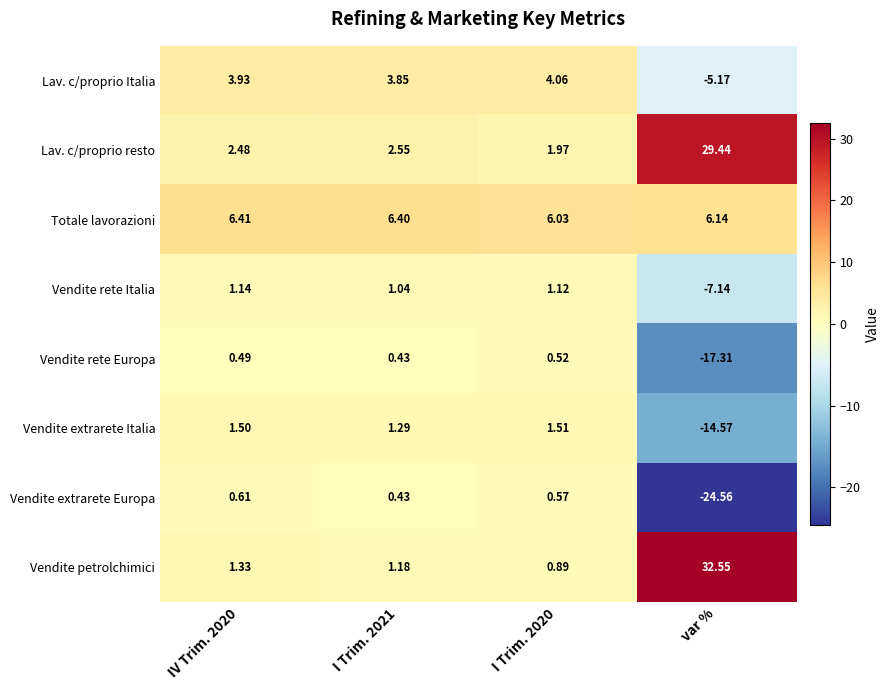

Is the value of Lav. c/proprio resto at I Trim. 2020 greater than the value of Vendite petrolchimici at I Trim. 2020?

Yes